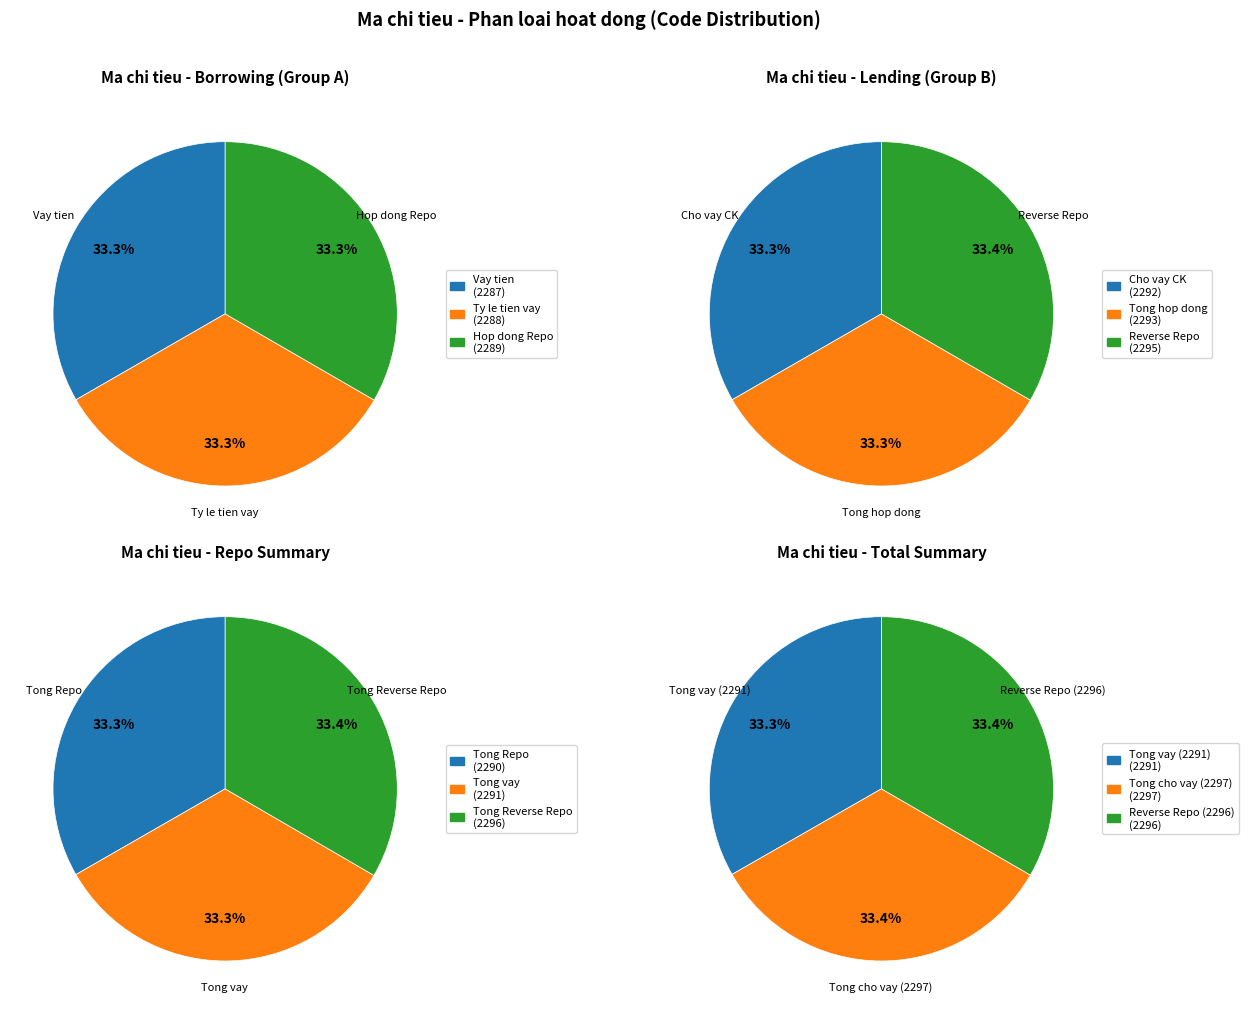

Is there any slice that represents more than half of the pie?

No